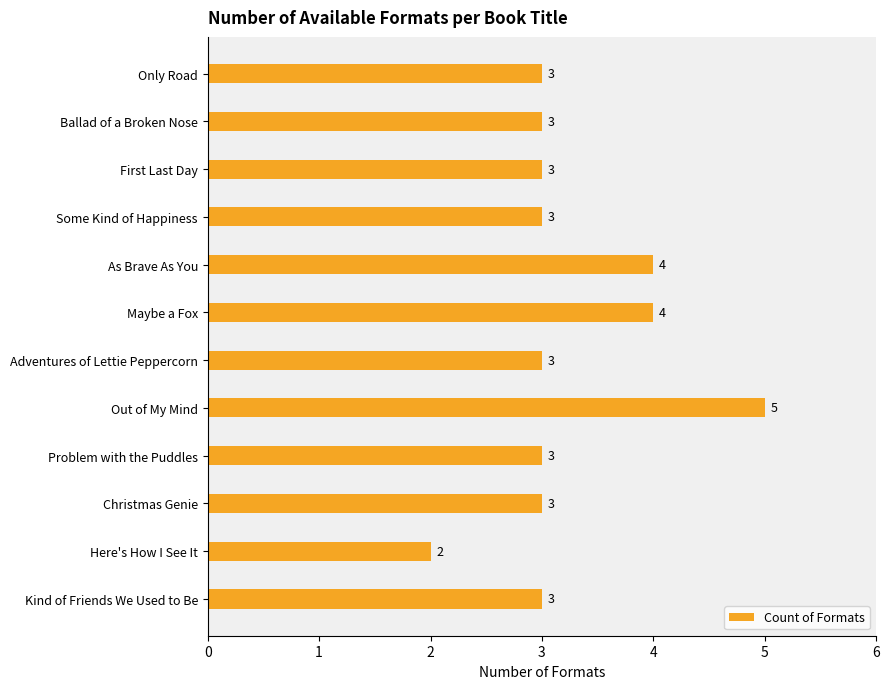

How many data points are less than 3?

1